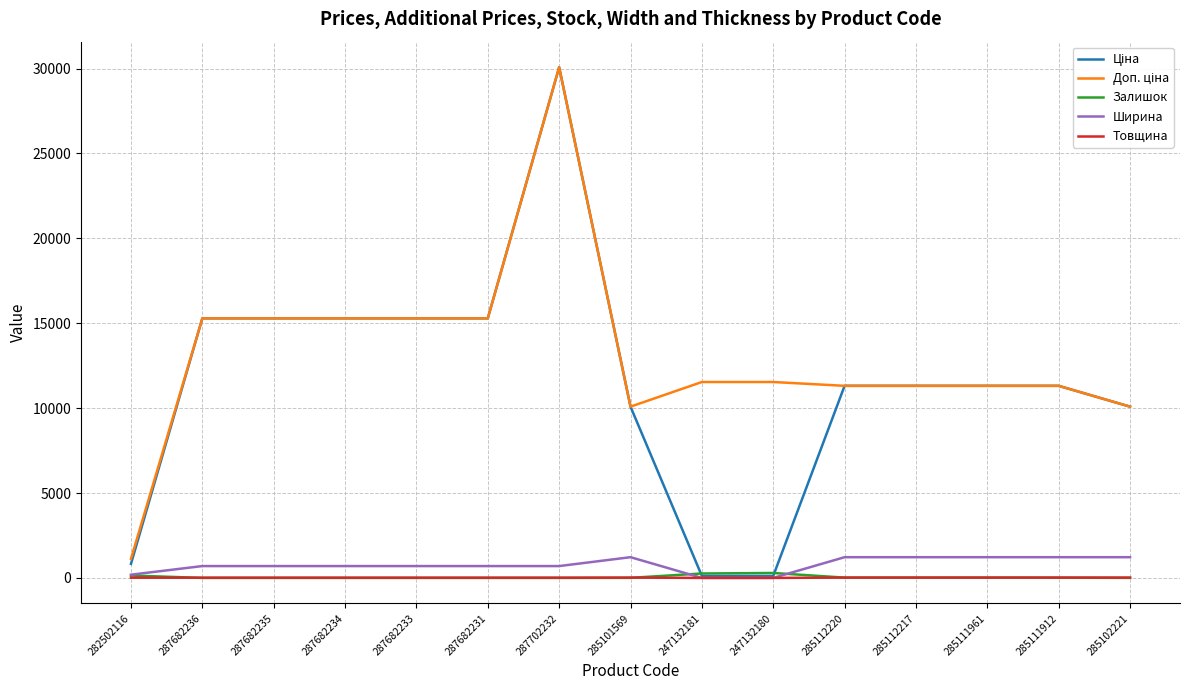

What is the difference between the second highest and second lowest values in the Залишок series?

260.0